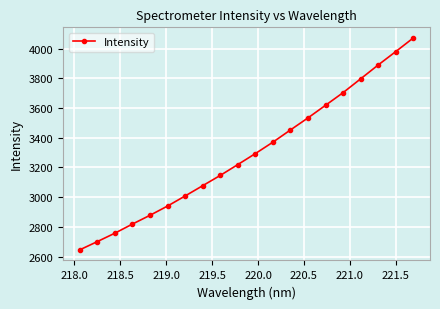

Reading left to right, extract all data points from this chart.

2645.9	2701.4	2758.0	2819.3	2878.3	2940.5	3008.3	3077.4	3146.4	3219.4	3293.4	3370.2	3452.4	3533.6	3618.4	3703.4	3796.2	3889.5	3979.4	4071.1